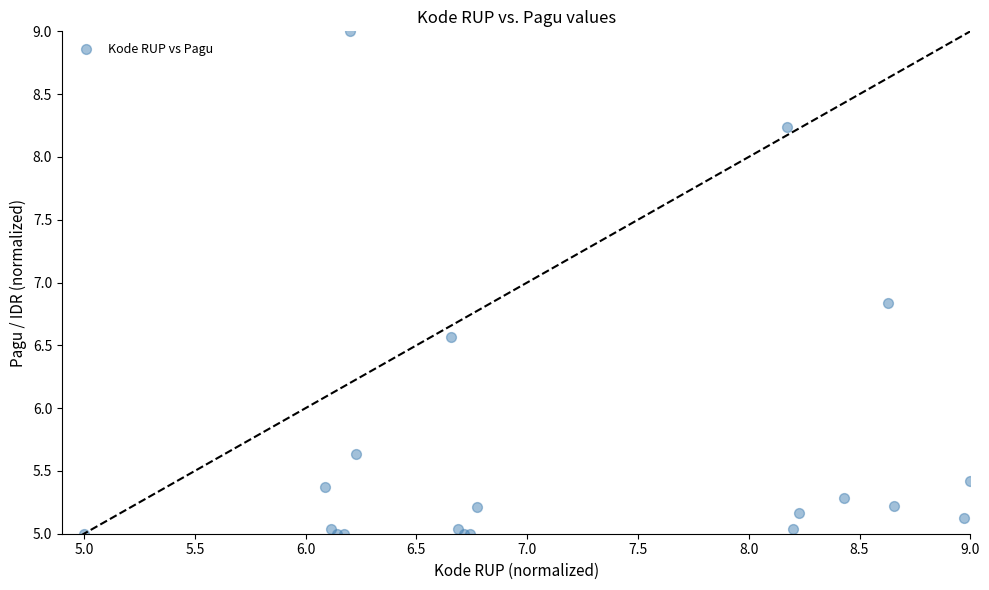

What Y value in the scatter plot is closest to 7?

6.8